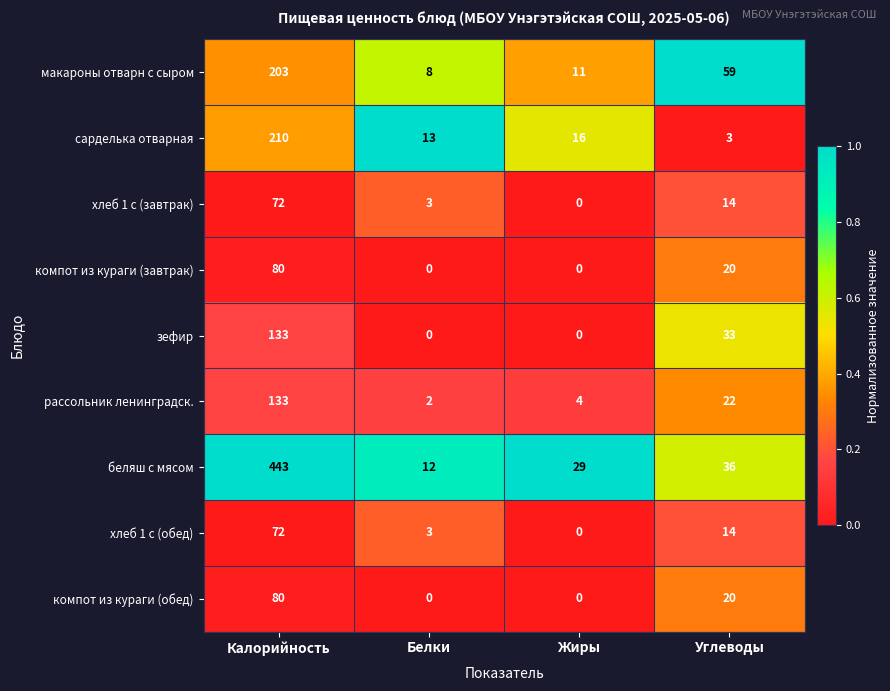

List the labels in order of макароны отварн с сыром value, smallest first.

Белки, Жиры, Углеводы, Калорийность